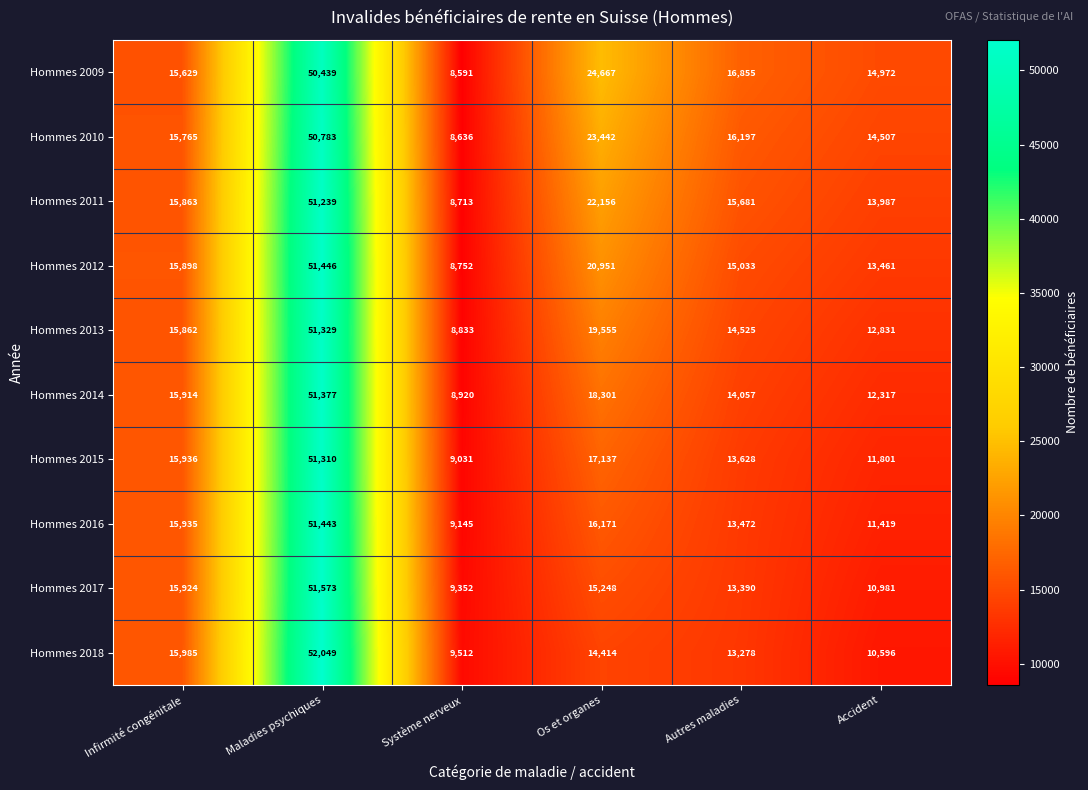

Which series changed the most between Infirmité congénitale and Système nerveux?

Hommes 2011